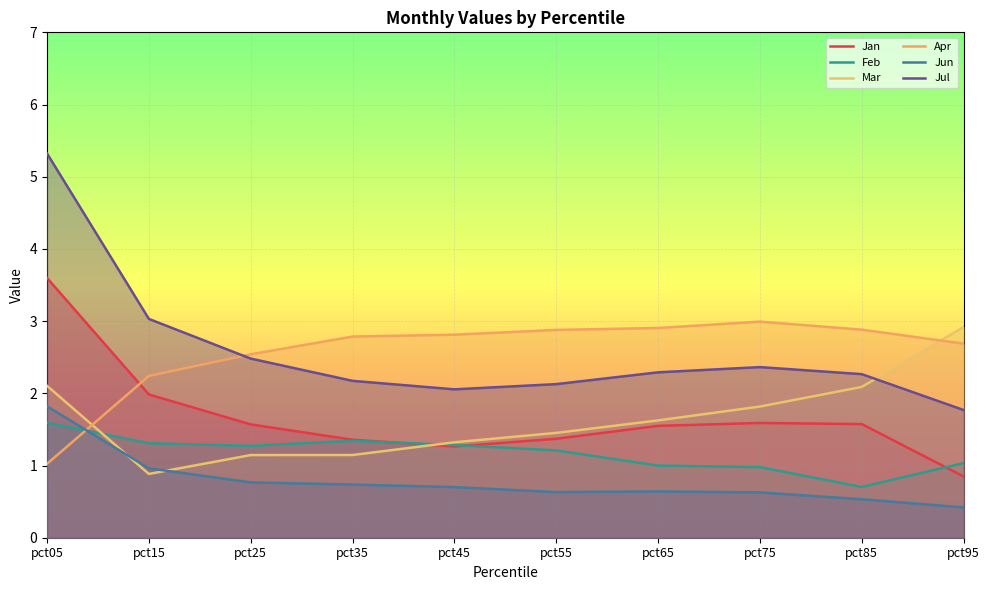

Which series has the largest total across all categories?

Jul